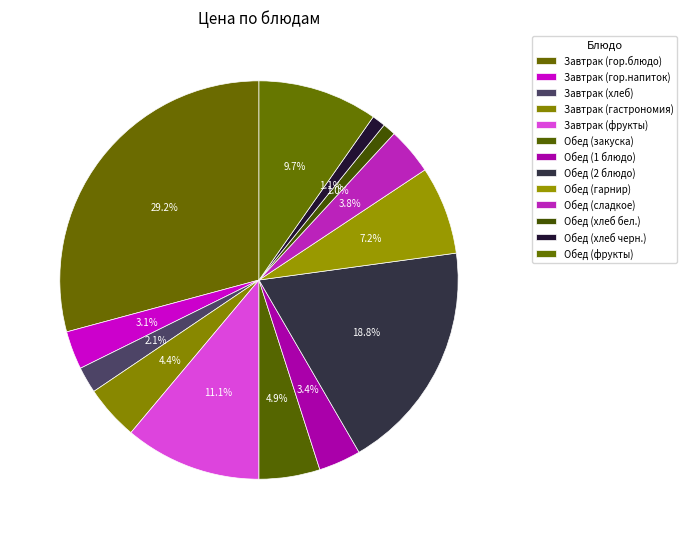

Count the number of slices in the pie.

13